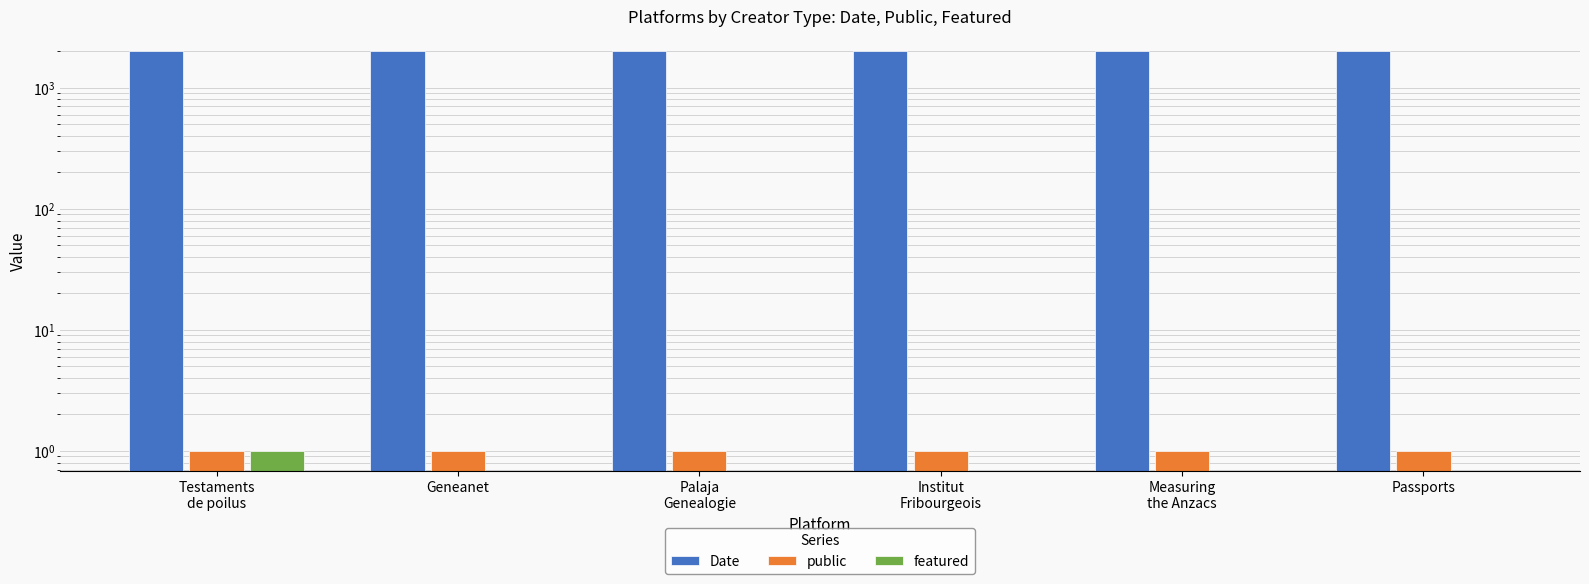

Which series has the largest range (max minus min)?

Date